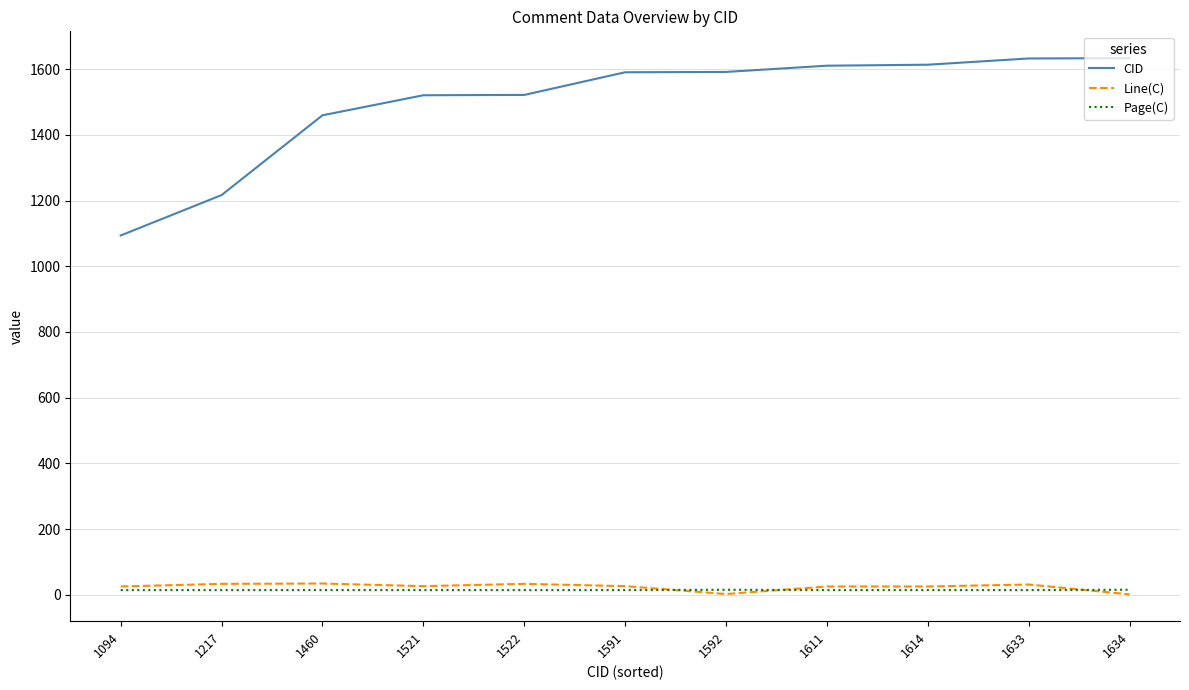

What is the sum of the CID values at 1633 and 1614?

3247